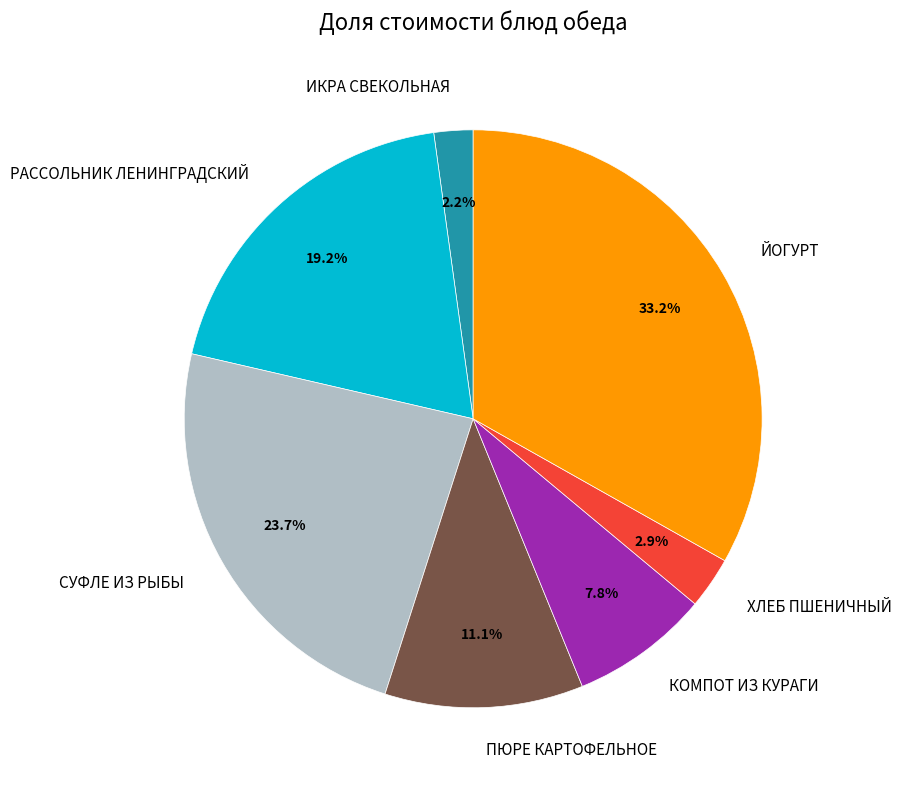

The ПЮРЕ КАРТОФЕЛЬНОЕ slice represents 11% of the pie. True or false?

True